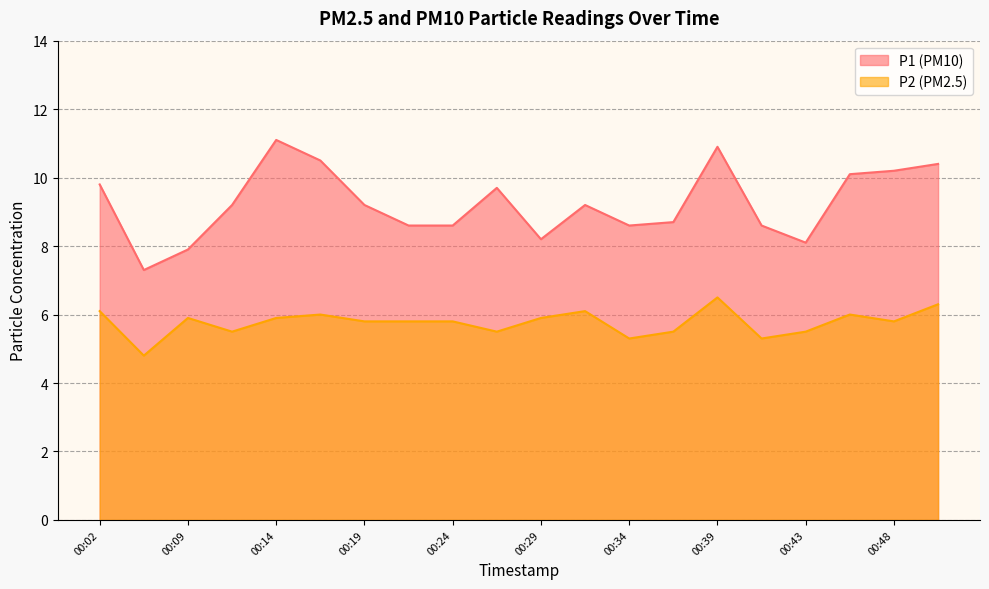

At which category is the sum across all series the highest?

00:39